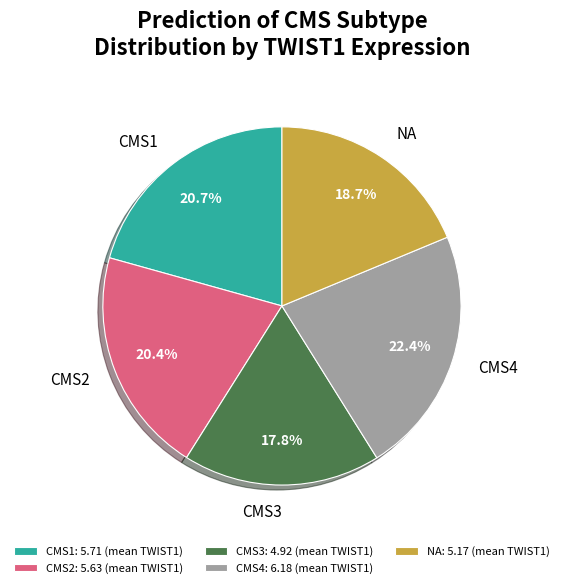

Combined, what portion of the pie is CMS3 and CMS2?

38.2%